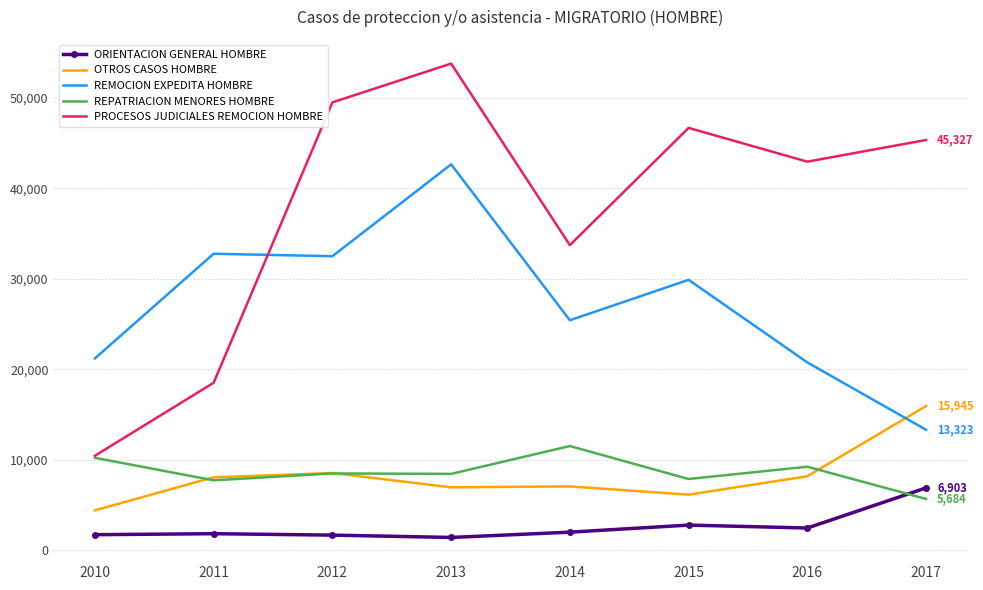

What is the smallest value displayed?

1430